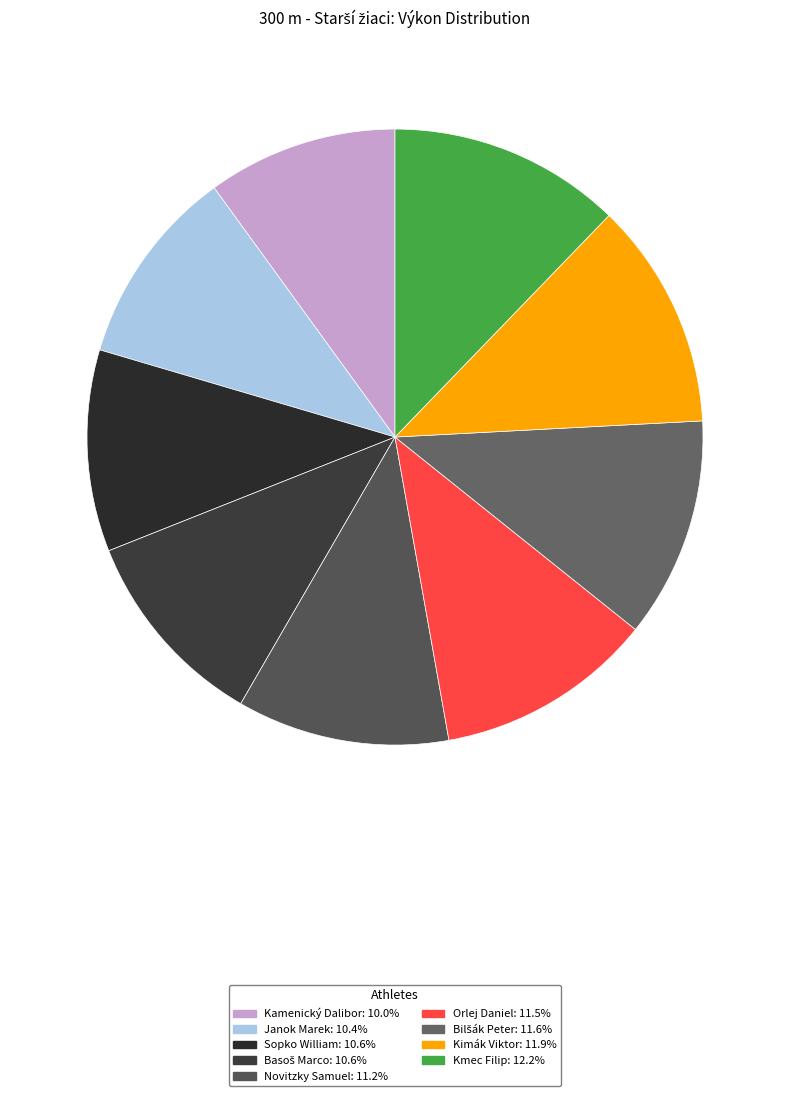

How many slices are in this pie chart?

9